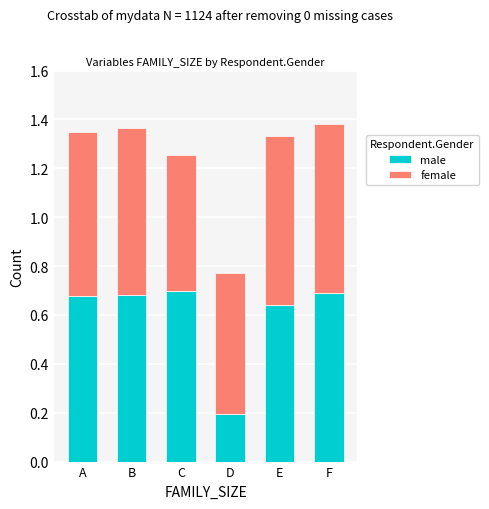

At which label does male reach its minimum?

D